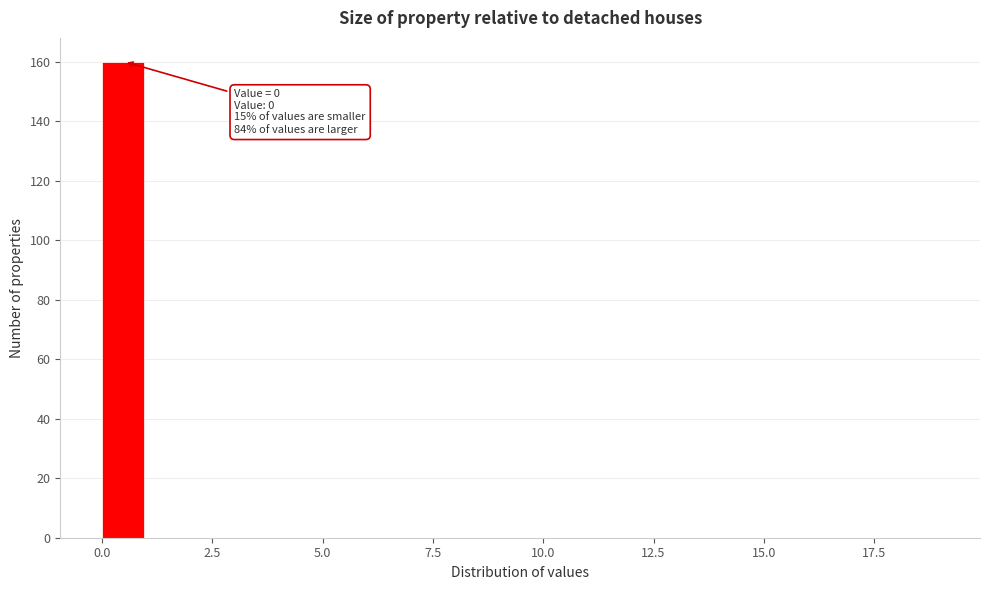

Around what value on the x-axis is the tallest bar? Give the approximate position of its centre, as read against the axis.

0.5